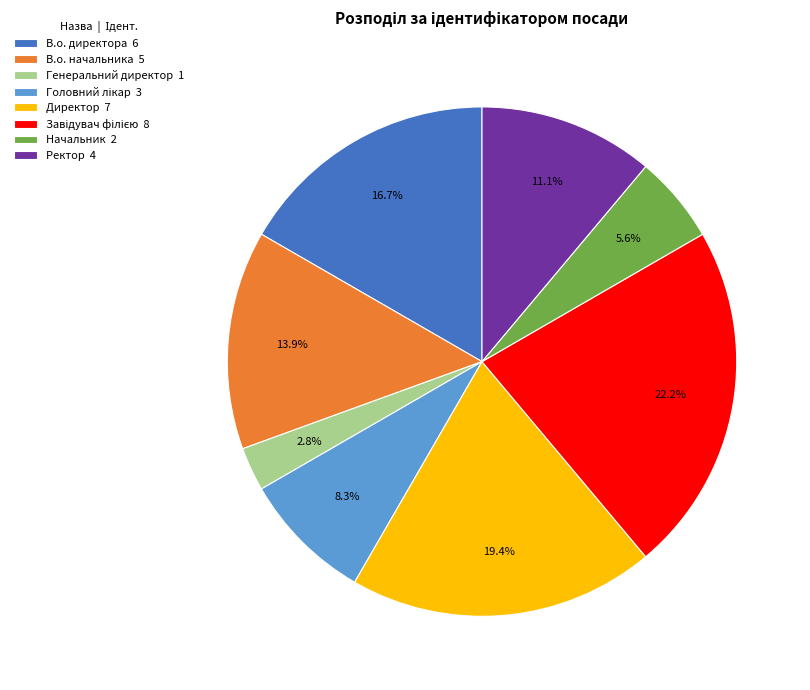

To the nearest percent, what portion does В.о. начальника represent?

14%